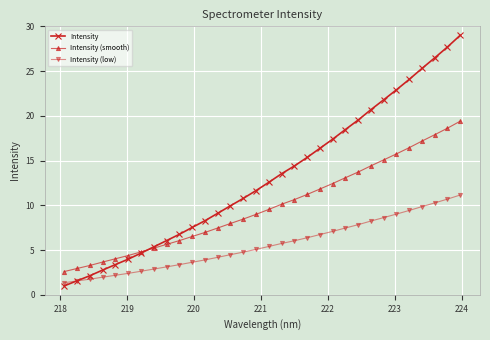

List the series in order of their peak value, lowest first.

Intensity (low), Intensity (smooth), Intensity